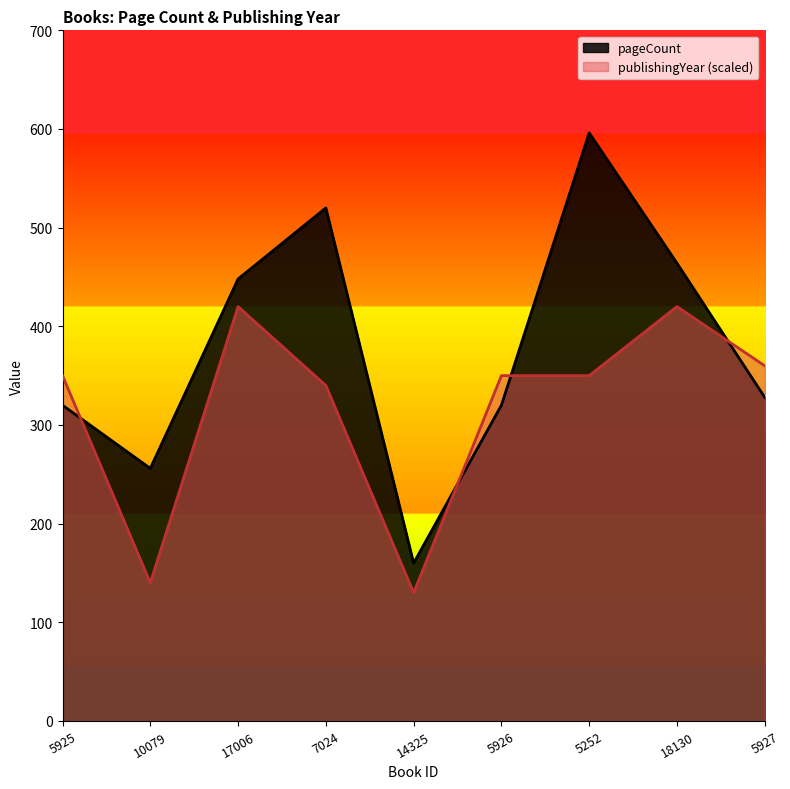

How many intersections are there between pageCount and publishingYear?

4